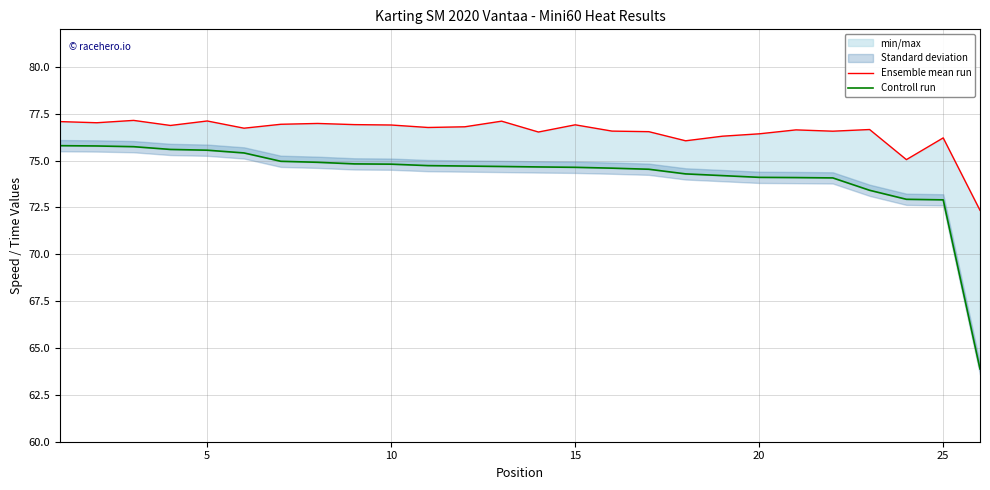

Is this an area chart (filled region under the line)?

No